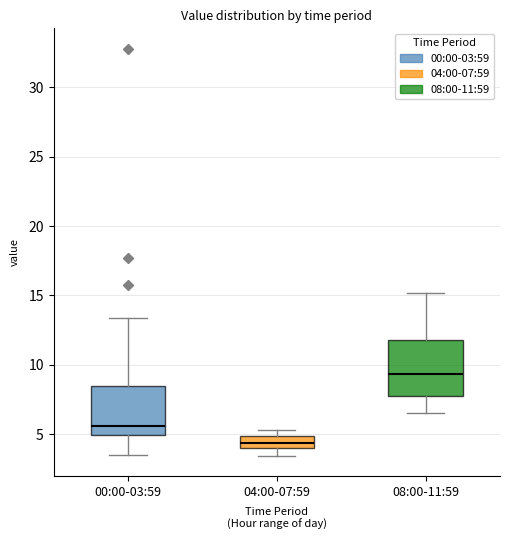

Where does the lower whisker of the box for 04:00-07:59 end on the y-axis? The values are not printed on the chart, so give them approximately, as read against the axis.

3.5